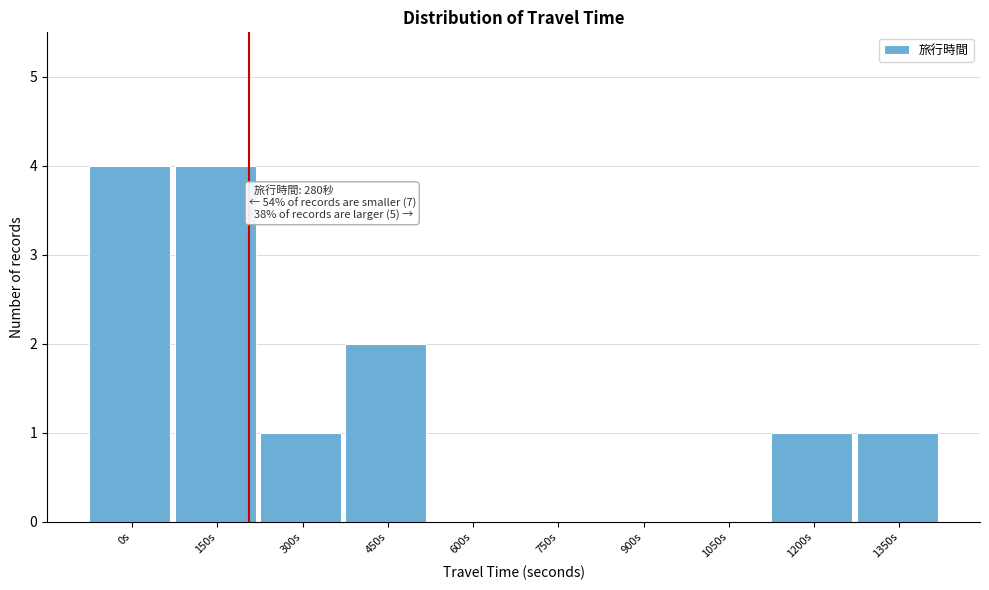

Reading left to right, extract all data points from this chart.

0s=4	150s=4	300s=1	450s=2	600s=0	750s=0	900s=0	1050s=0	1200s=1	1350s=1